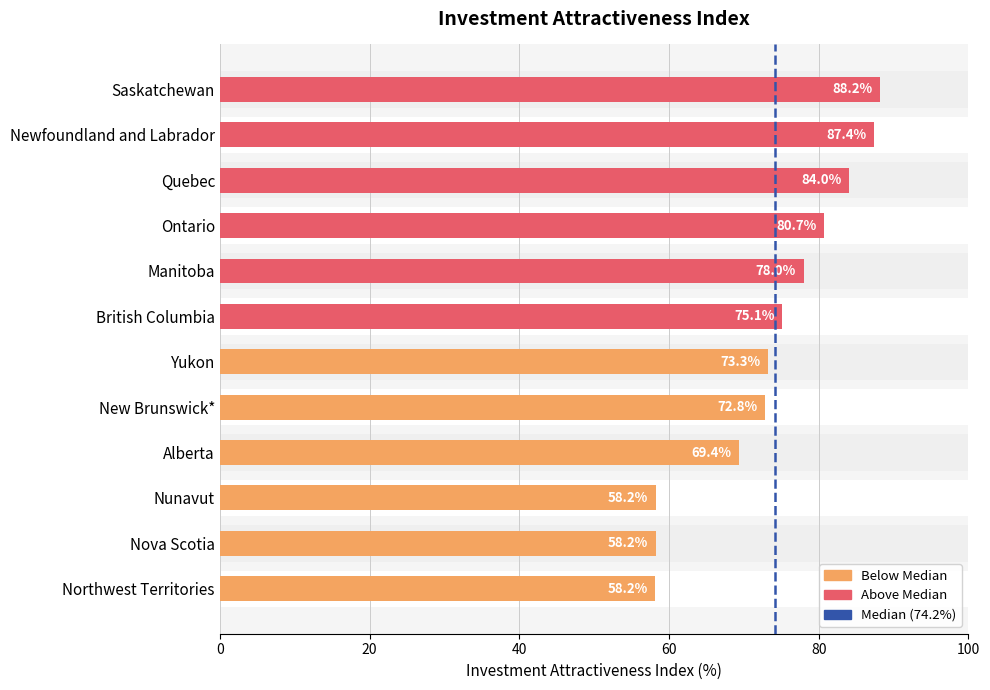

What is the sum of all values?

883.4